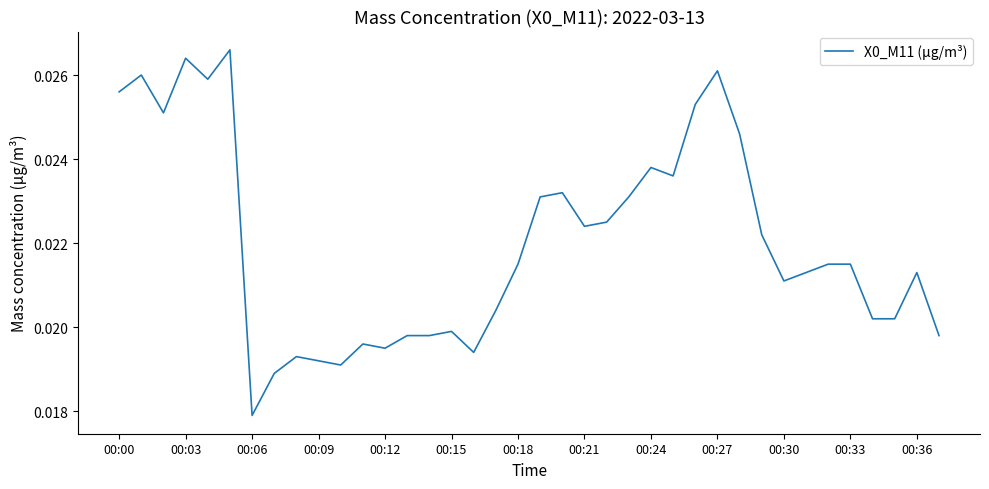

Where is the data nearest to the value 0?

00:06